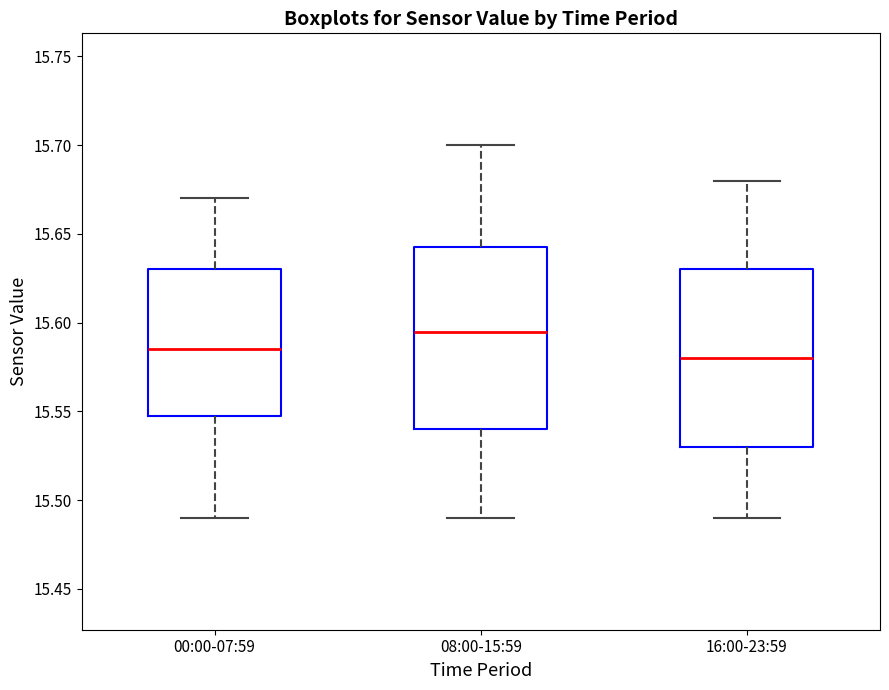

Reading left to right, transcribe this box plot: for each box, give where its median line is, the range the box spans, and where its two whiskers end, as read against the y-axis. The values are not printed on the chart, so give them approximately, as read against the axis.

00:00-07:59: median 15.585, box 15.550 to 15.630, whiskers 15.490 to 15.670
08:00-15:59: median 15.595, box 15.540 to 15.645, whiskers 15.490 to 15.700
16:00-23:59: median 15.580, box 15.530 to 15.630, whiskers 15.490 to 15.680